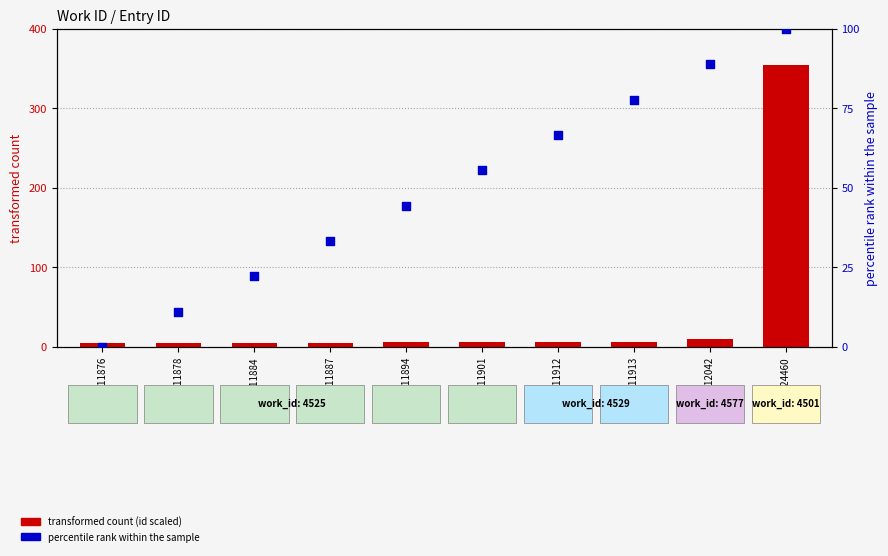

At which category is the sum across all series the highest?

4501-24460